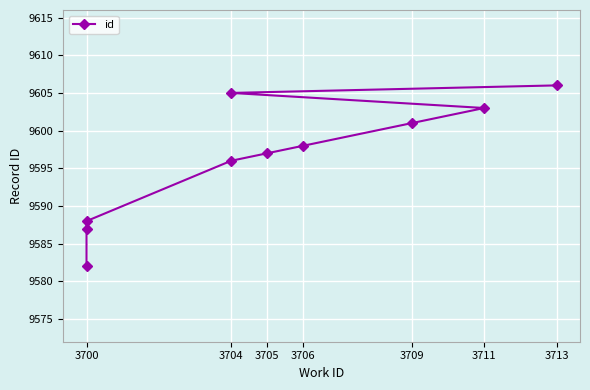

The value at 3711 is 4793. True or false?

False